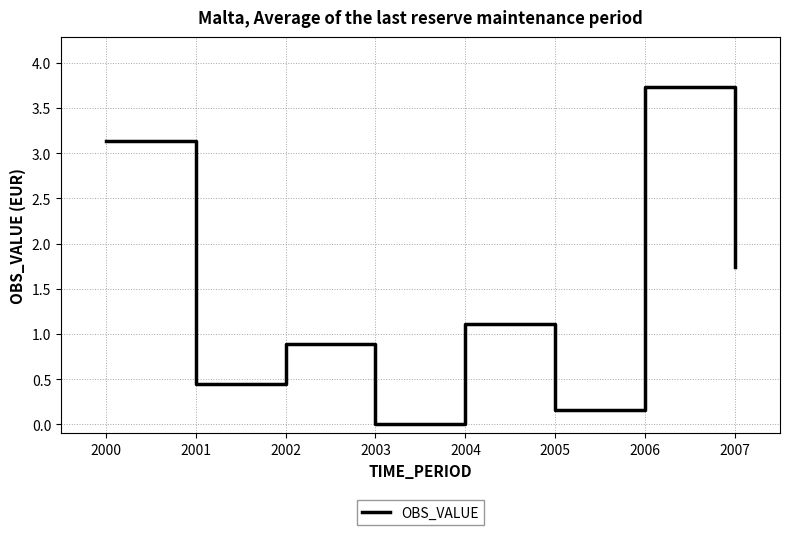

Where does the data first go above 1?

2000